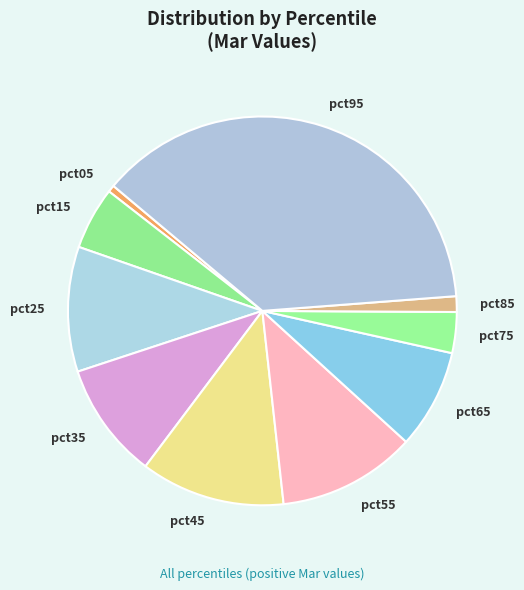

The pct65 slice represents 8% of the pie. True or false?

True